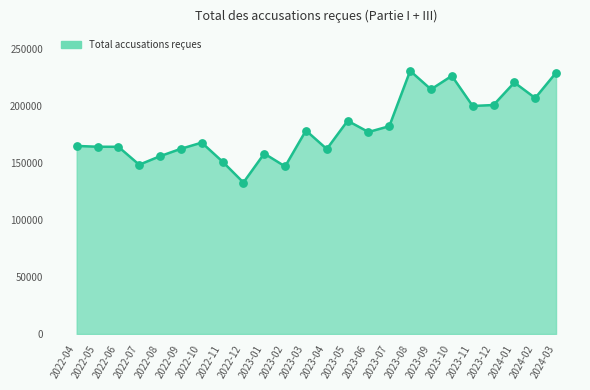

Which has a higher value, 2022-04 or 2022-09?

2022-04